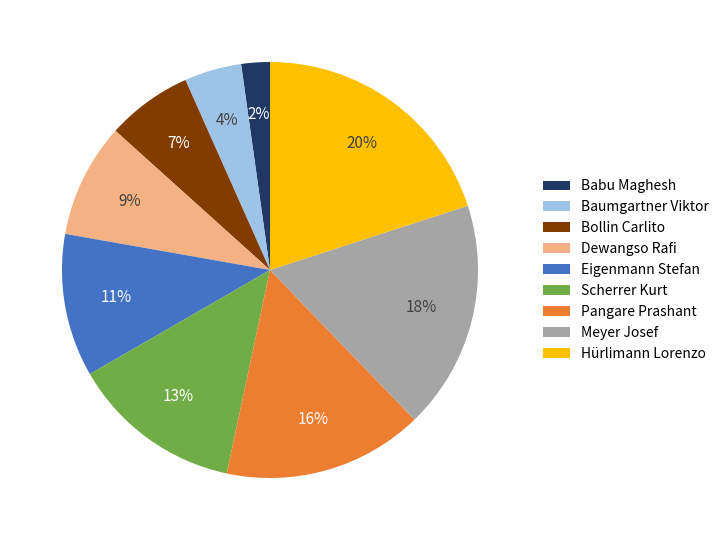

Is there any slice that represents more than half of the pie?

No